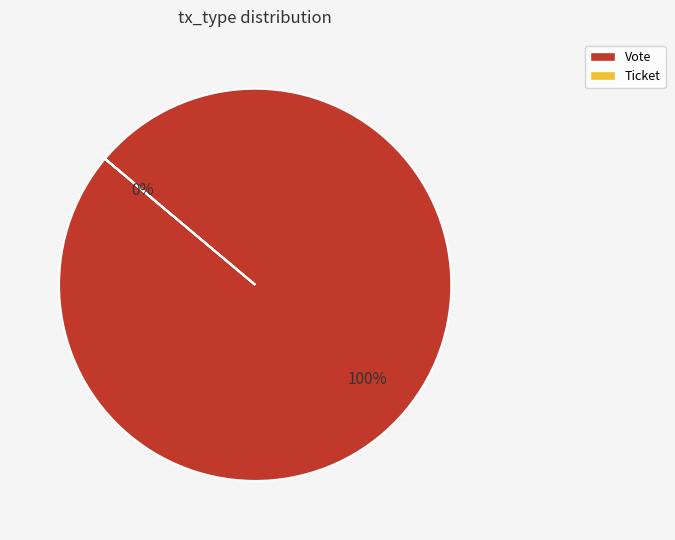

To the nearest percent, what is the average slice percentage?

50%